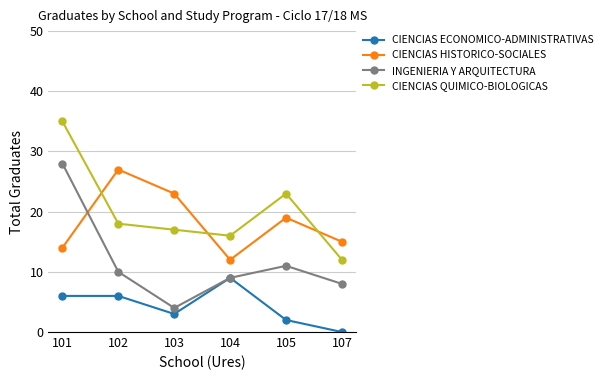

Does the chart have visible grid lines?

Yes